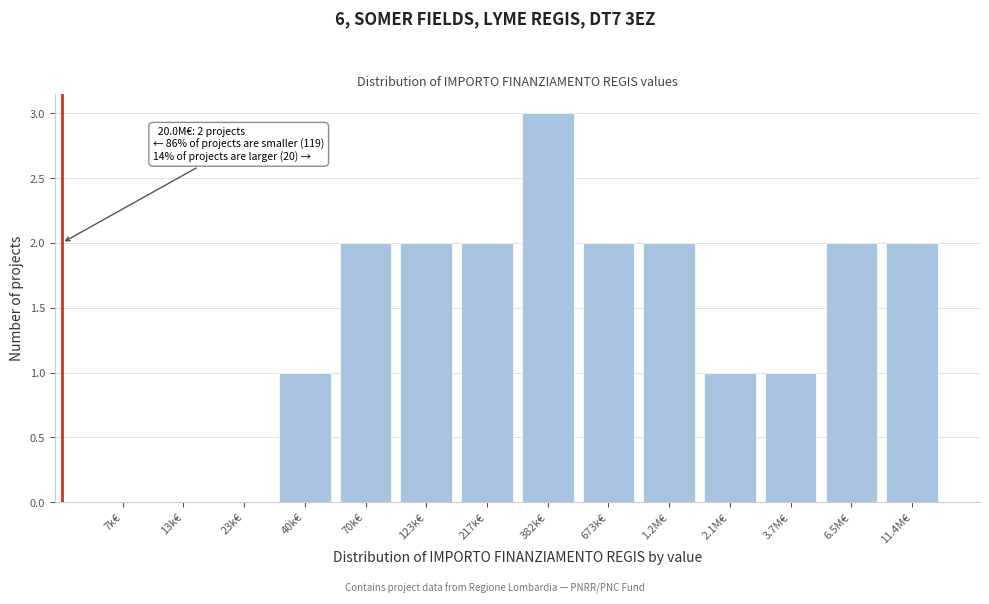

Reading left to right, list all the values displayed in this chart.

7k€=0	13k€=0	23k€=0	40k€=1	70k€=2	123k€=2	217k€=2	382k€=3	673k€=2	1.2M€=2	2.1M€=1	3.7M€=1	6.5M€=2	11.4M€=2